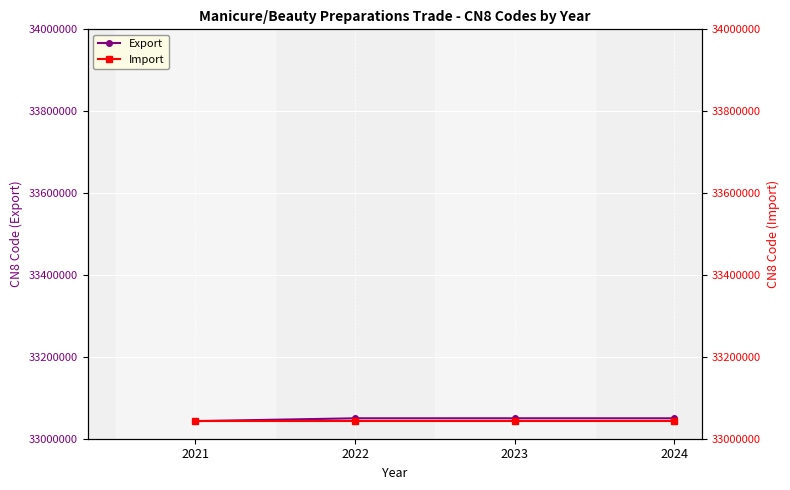

At which category is the sum across all series the highest?

2022